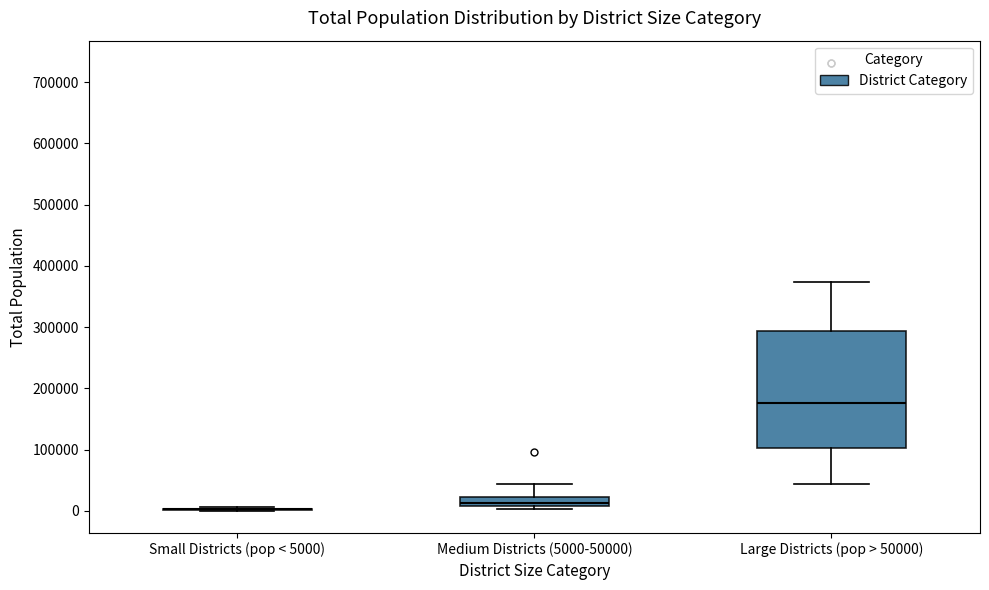

Where does the median line of the box for Large Districts (pop > 50000) sit on the y-axis? The values are not printed on the chart, so give them approximately, as read against the axis.

180000